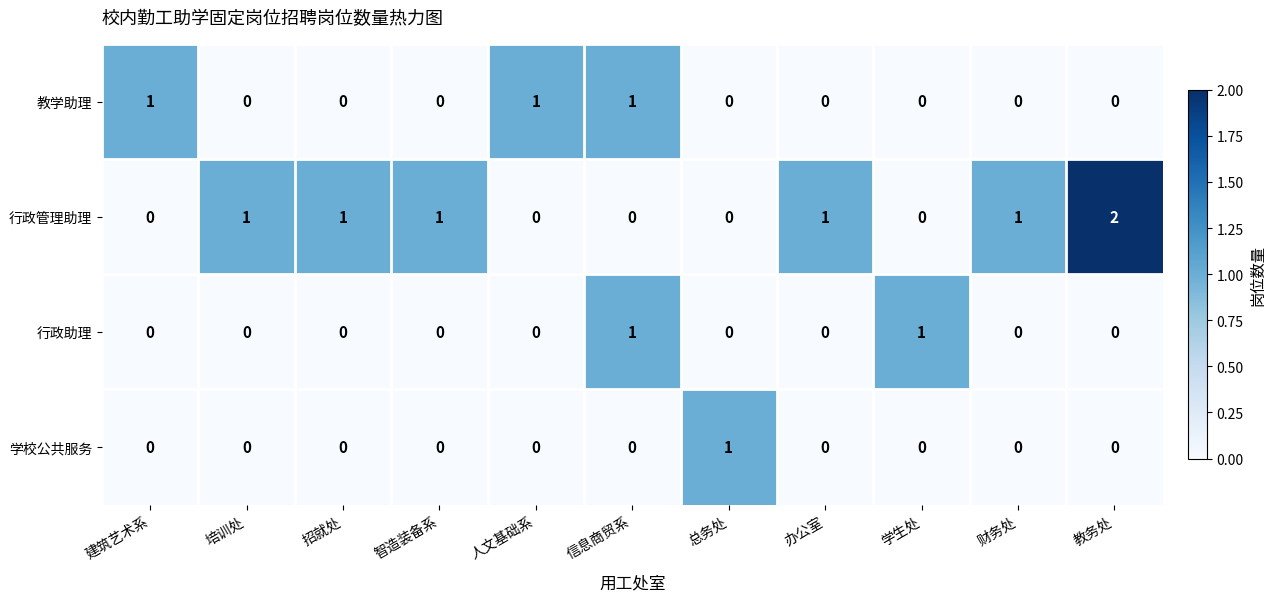

Which label corresponds to the largest value in the chart?

教务处